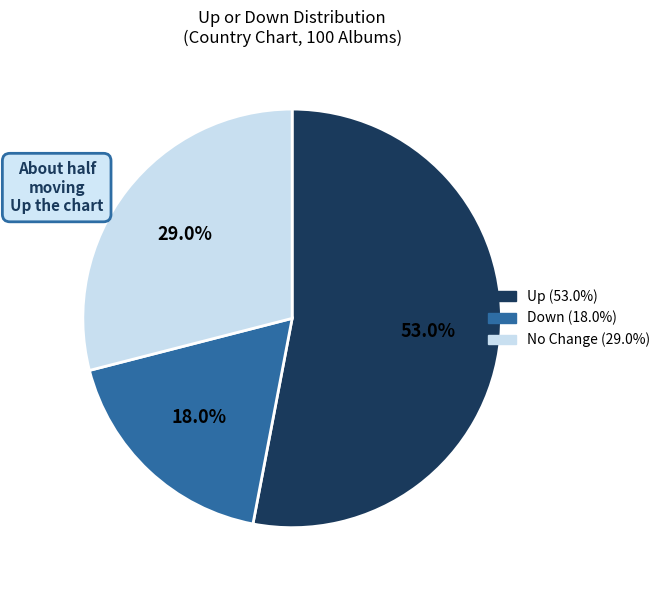

Is there any slice that represents more than half of the pie?

Yes